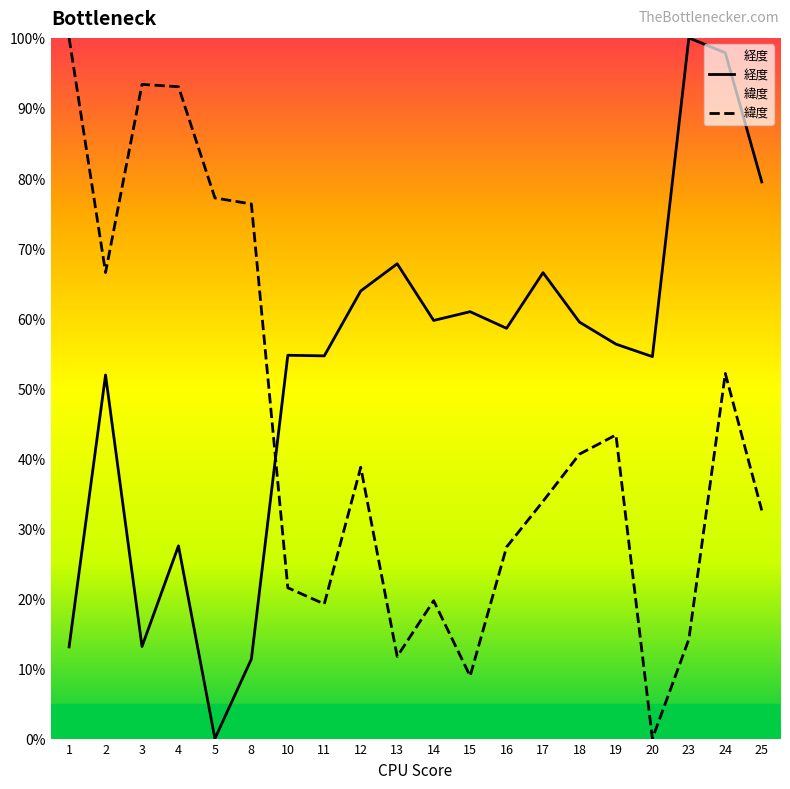

Read the 経度 value at 2.

51.9